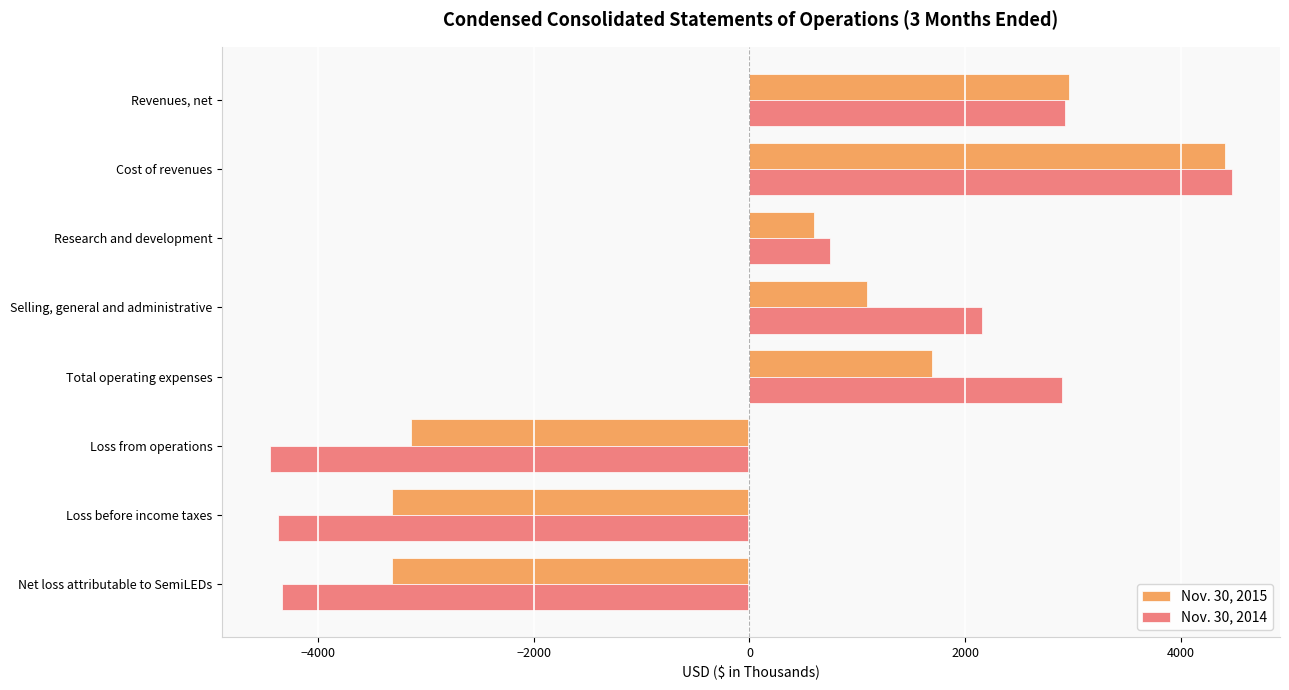

Is it true that Nov. 30, 2015 equals 865 at Revenues, net?

False